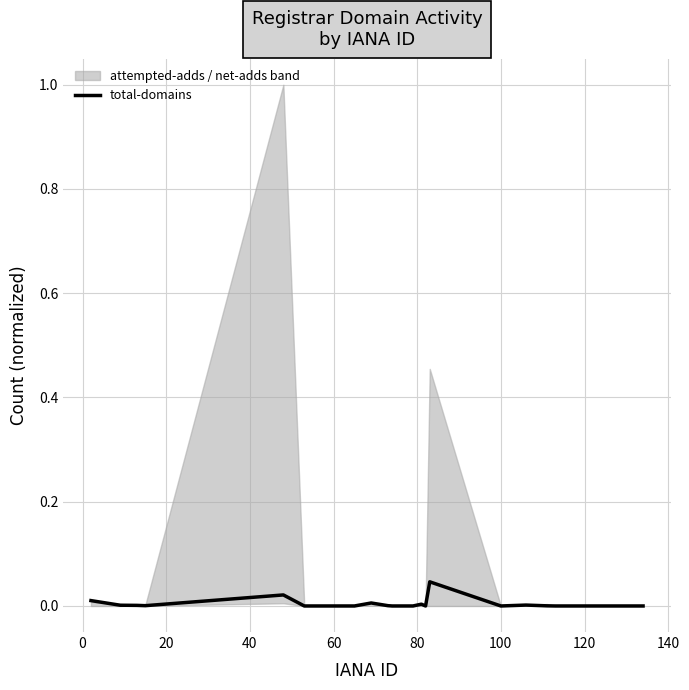

How many points are lower than both their immediate neighbors (excluding endpoints)?

3